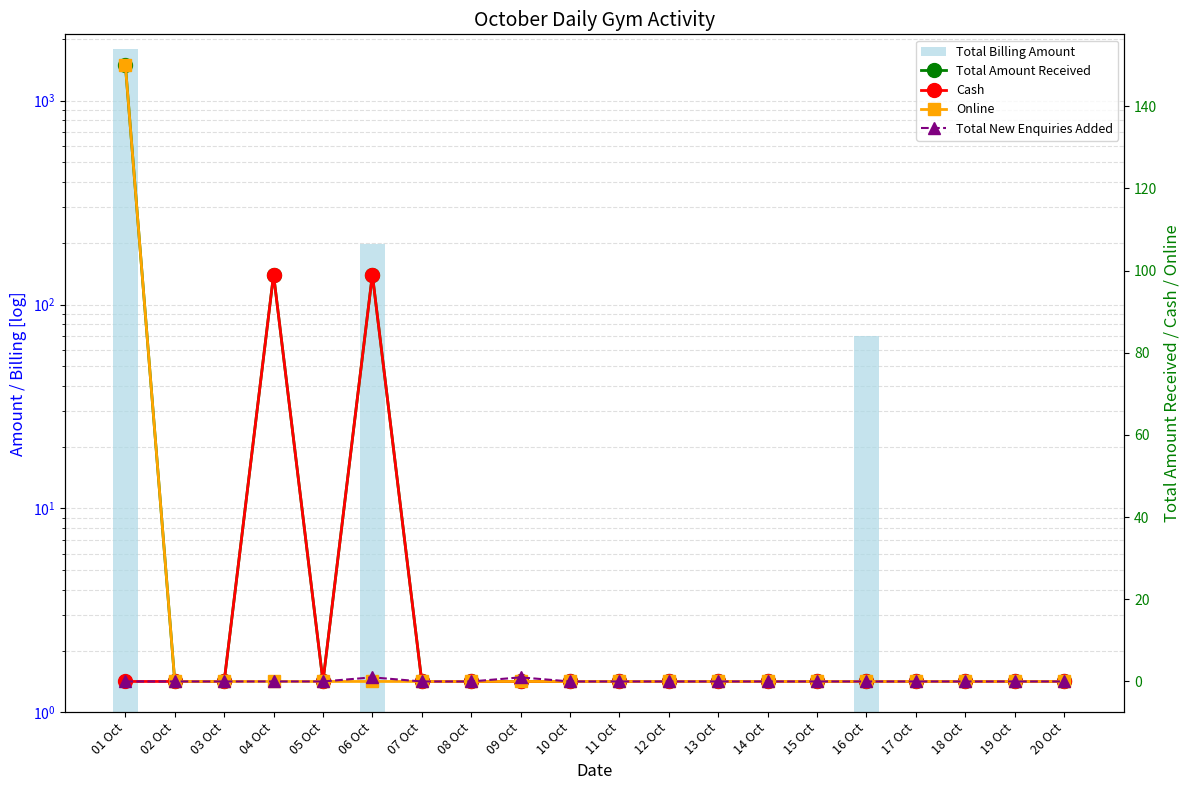

At how many categories does at least one series exceed 473?

1